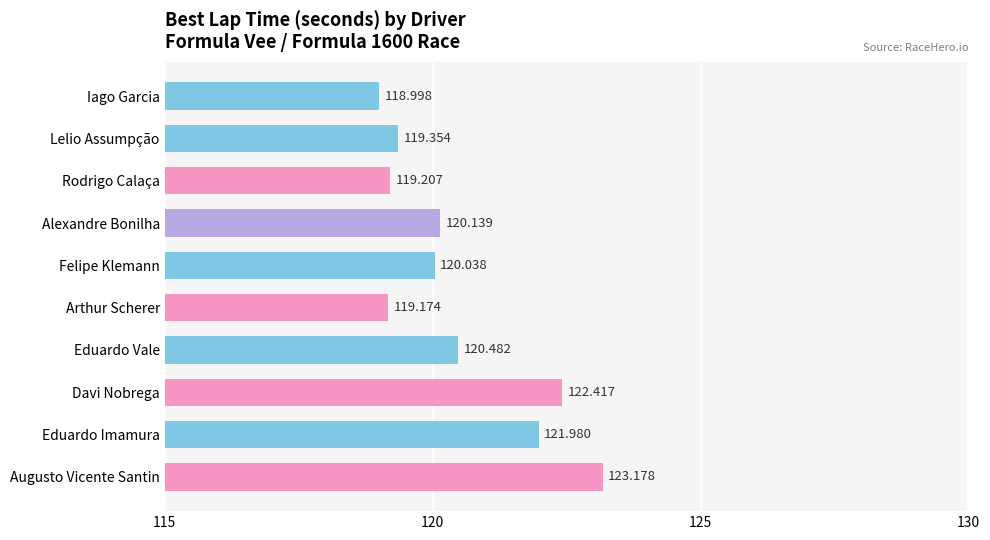

Does the chart contain stacked bars?

No